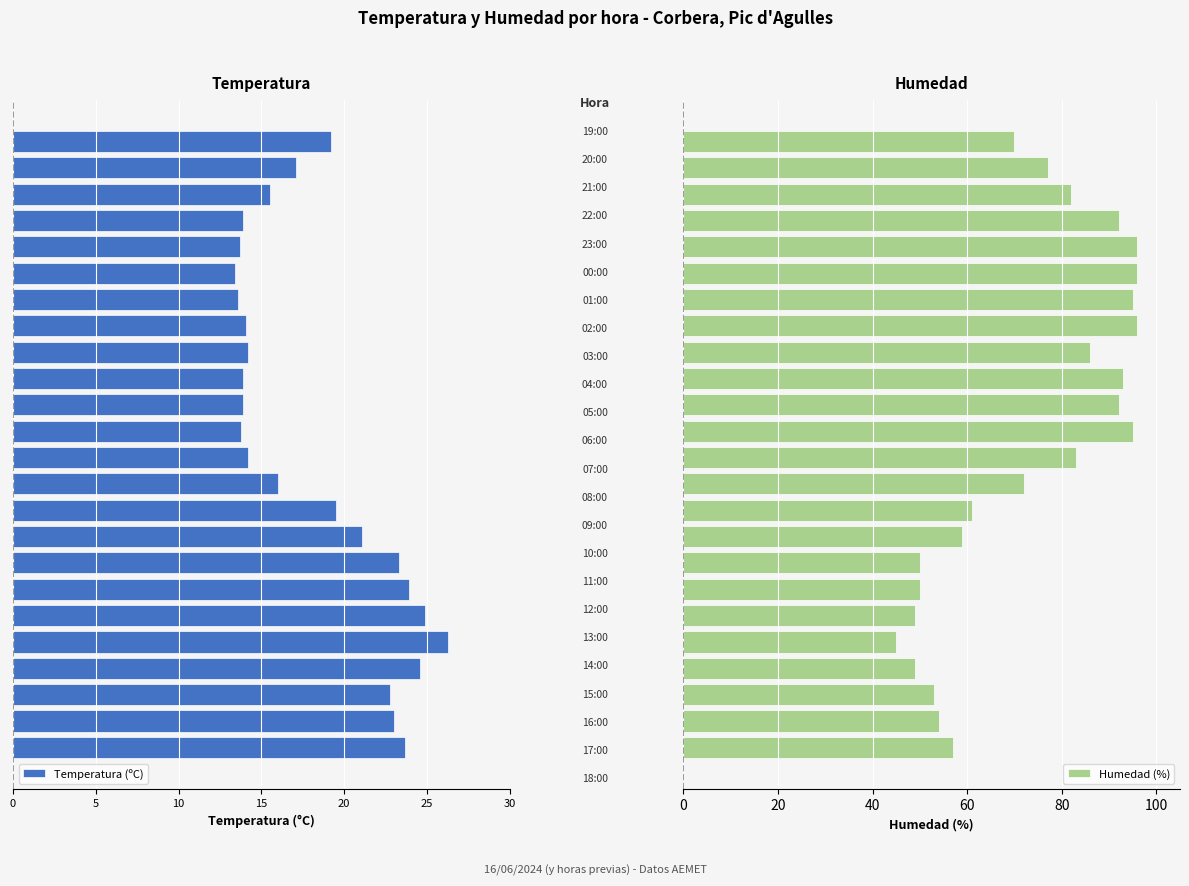

Does the chart contain any negative values?

Yes